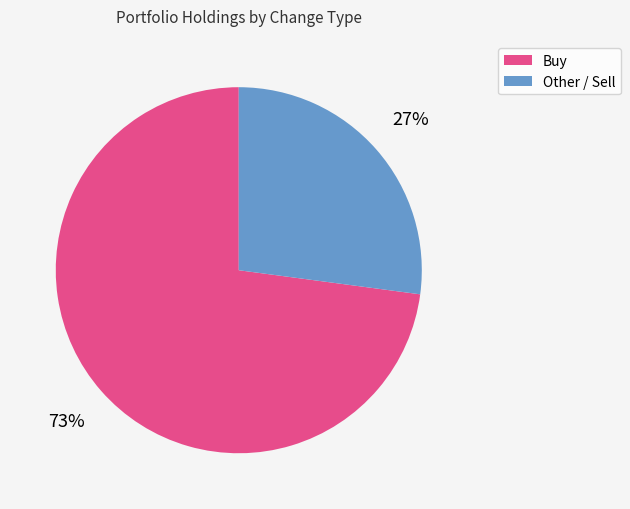

Rank the categories by value from lowest to highest.

Other / Sell, Buy